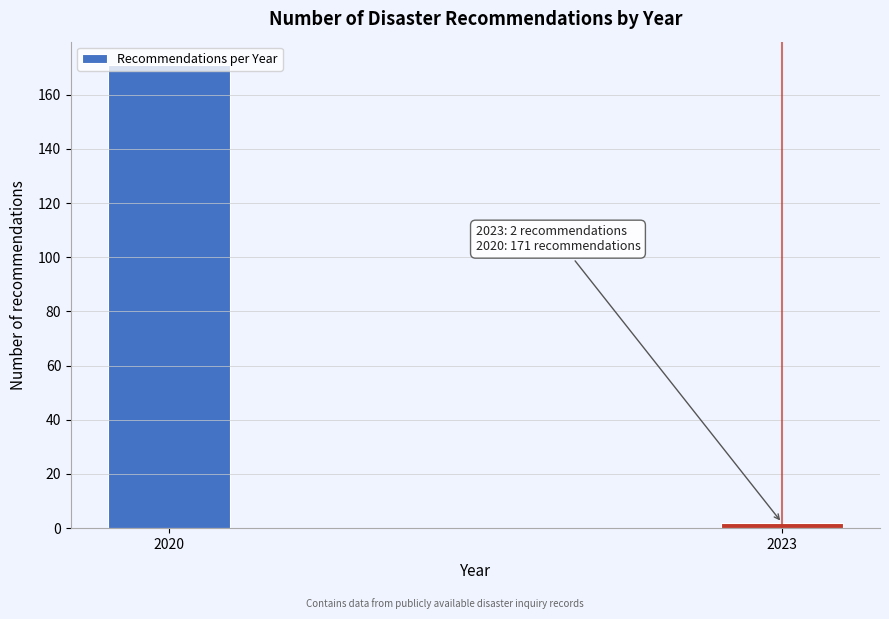

Which category has the lowest value across all series?

2023